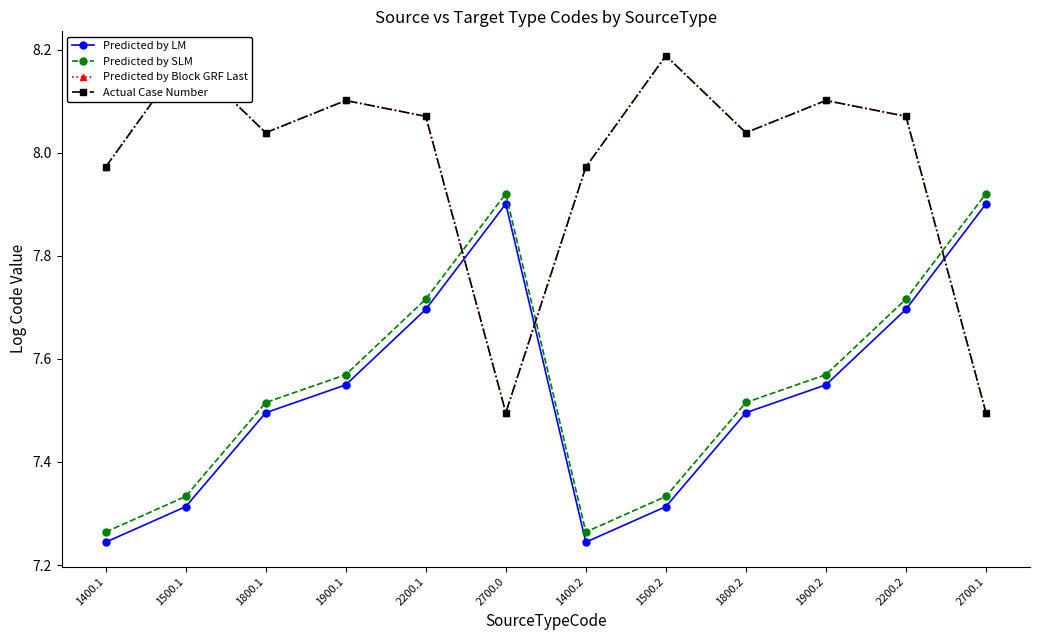

List the series in order of their peak value, lowest first.

Predicted by LM, Predicted by SLM, Actual Case Number, Predicted by Block GRF Last